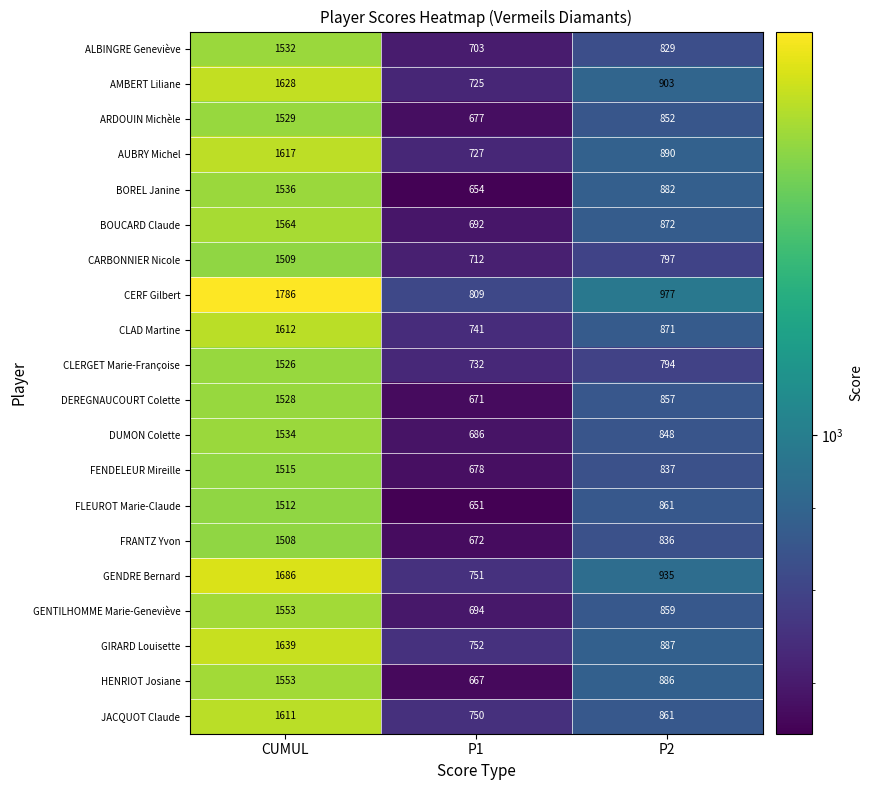

What is the total value across all series at P2?

17334